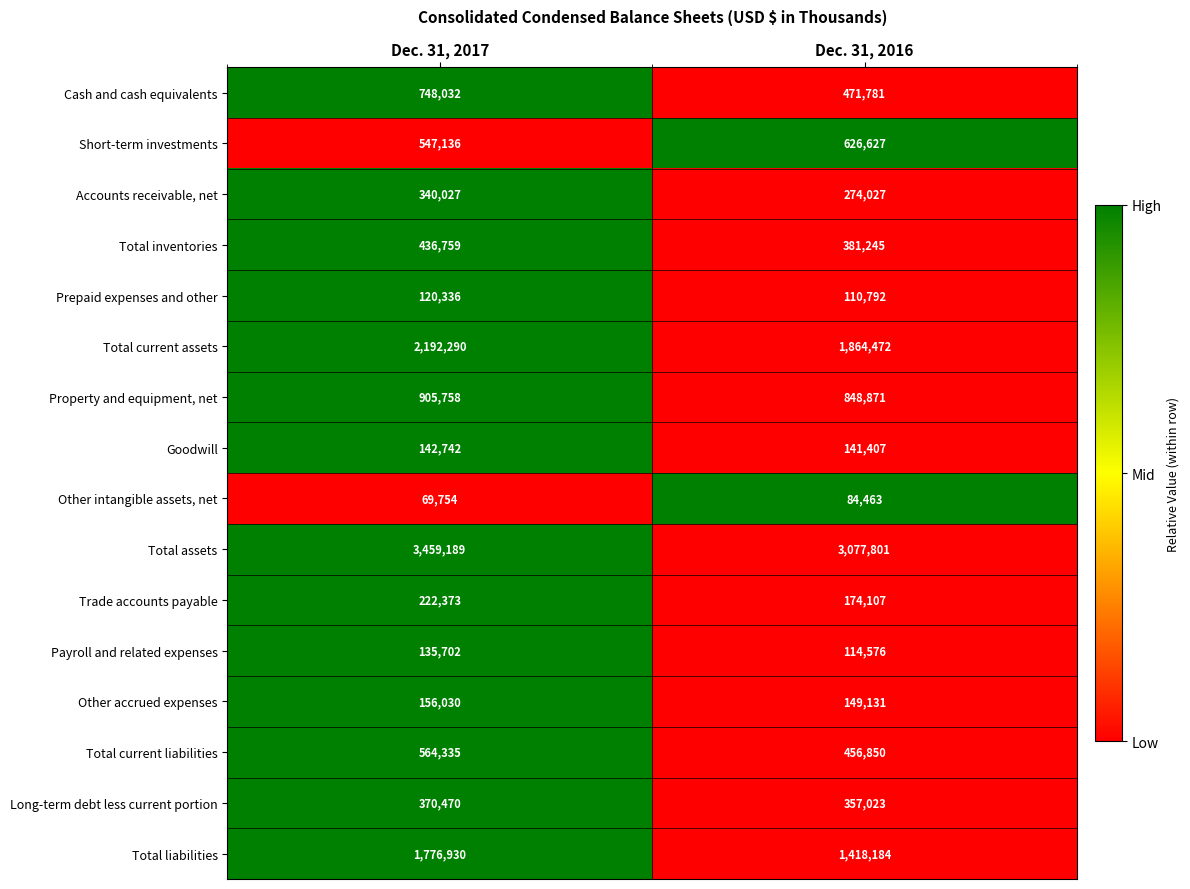

Between Dec. 31, 2017 and Dec. 31, 2016, which series saw the biggest shift?

Total assets